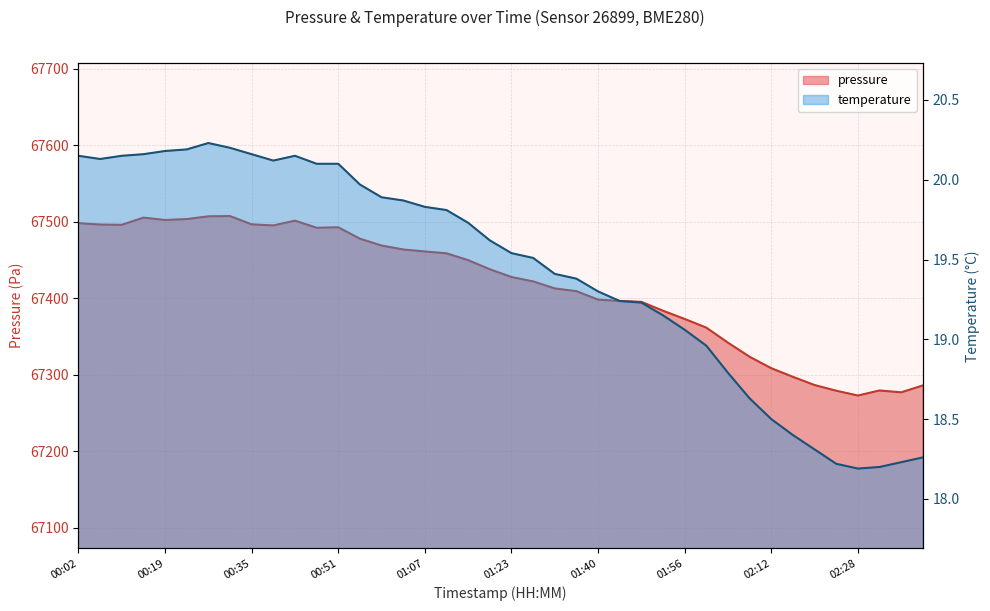

How many values in the pressure series exceed 67437?

20